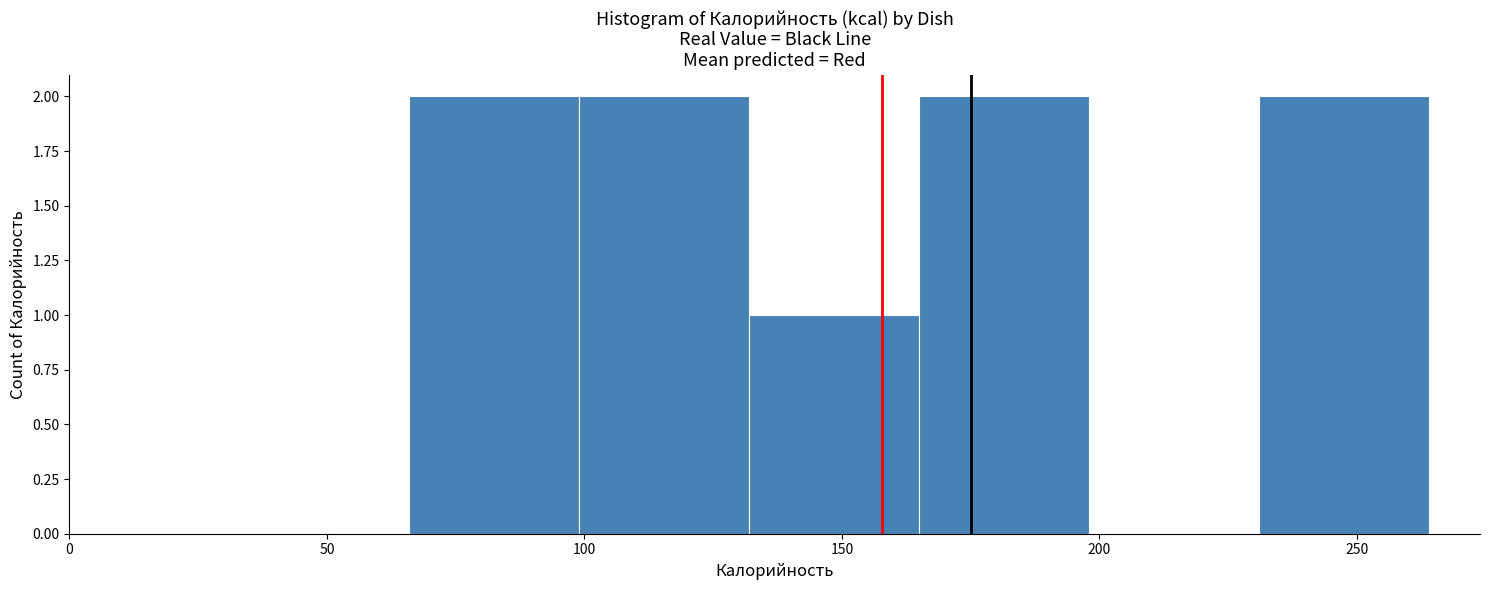

Reading left to right, transcribe this chart: for each bar, give the range it covers on the x-axis and its height. Neither the bar edges nor the heights are printed on the chart, so give them approximately, as read against the axes.

66 to 99: 2
99 to 132: 2
132 to 165: 1
165 to 198: 2
198 to 231: 0
231 to 264: 2